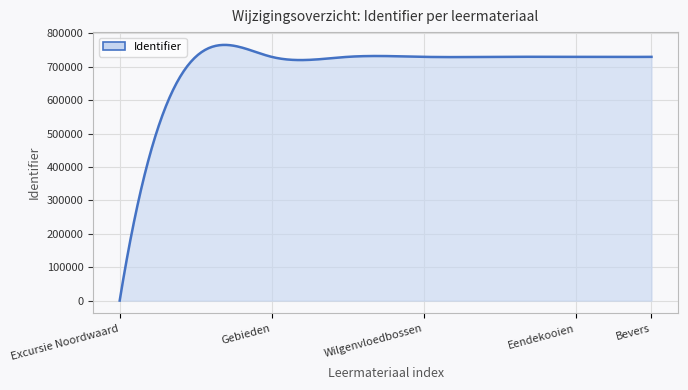

What is the difference between the maximum and minimum values?

765690.8